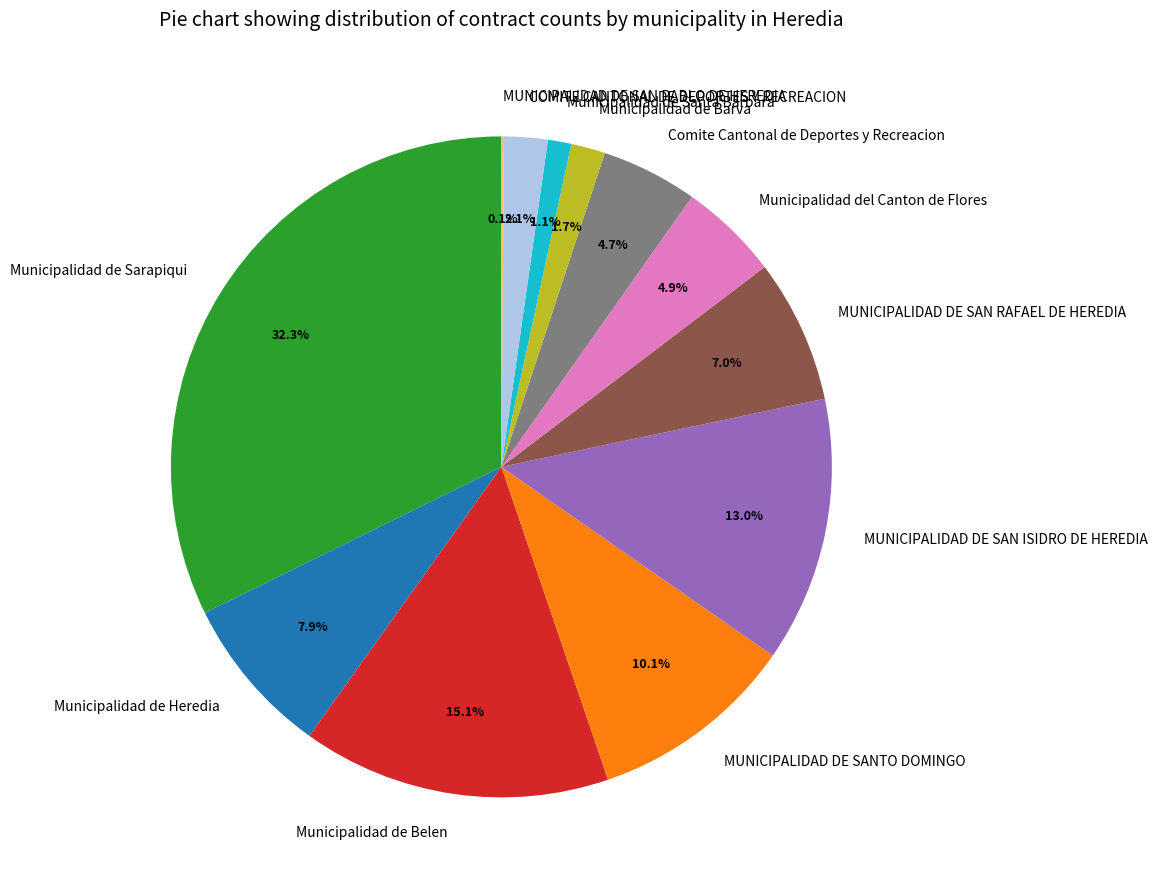

Does Municipalidad de Belen account for over 50% of the chart?

No